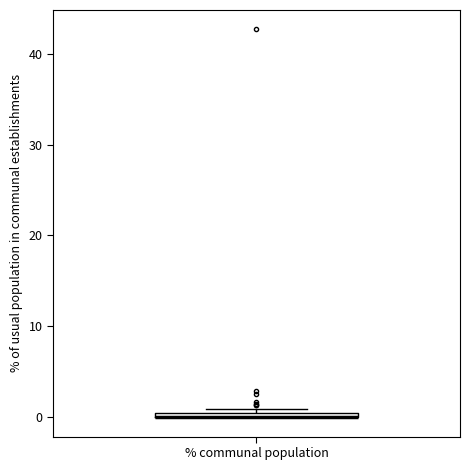

Where is the upper edge of the box for % communal population on the y-axis? The values are not printed on the chart, so give them approximately, as read against the axis.

1